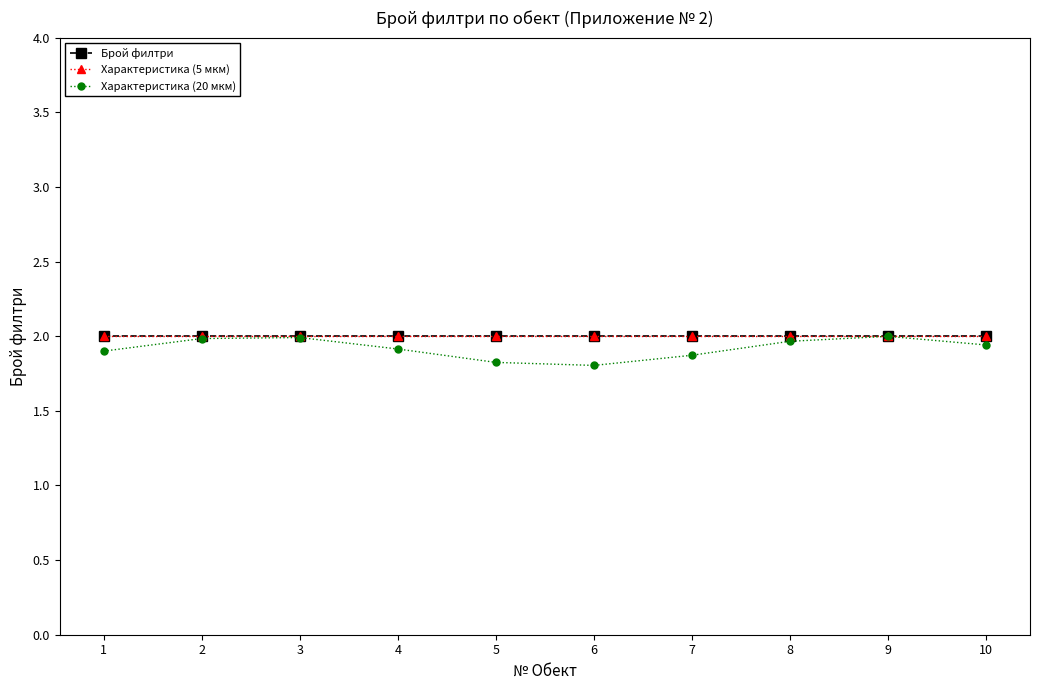

Which has a higher value, 5 or 8?

5